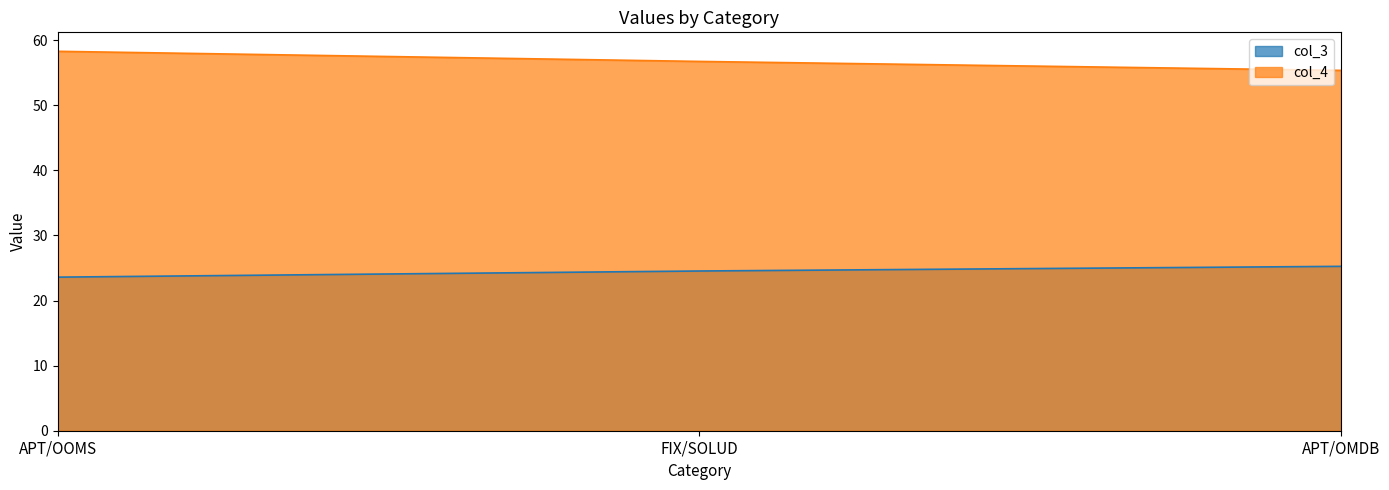

Reading right to left, list all the values displayed in this chart.

col_3: 25.3	24.5	23.6
col_4: 55.4	56.7	58.3